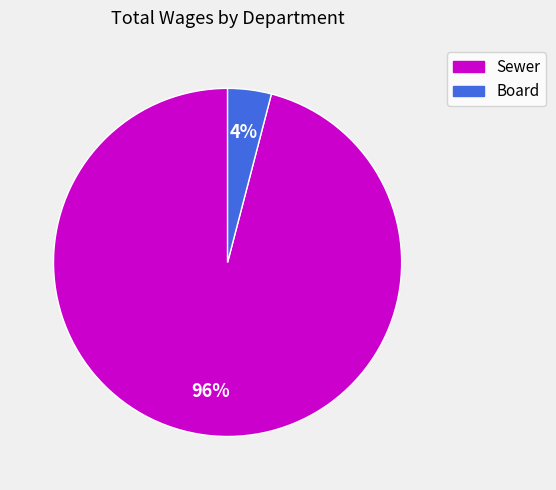

Between Sewer and Board, which is larger?

Sewer